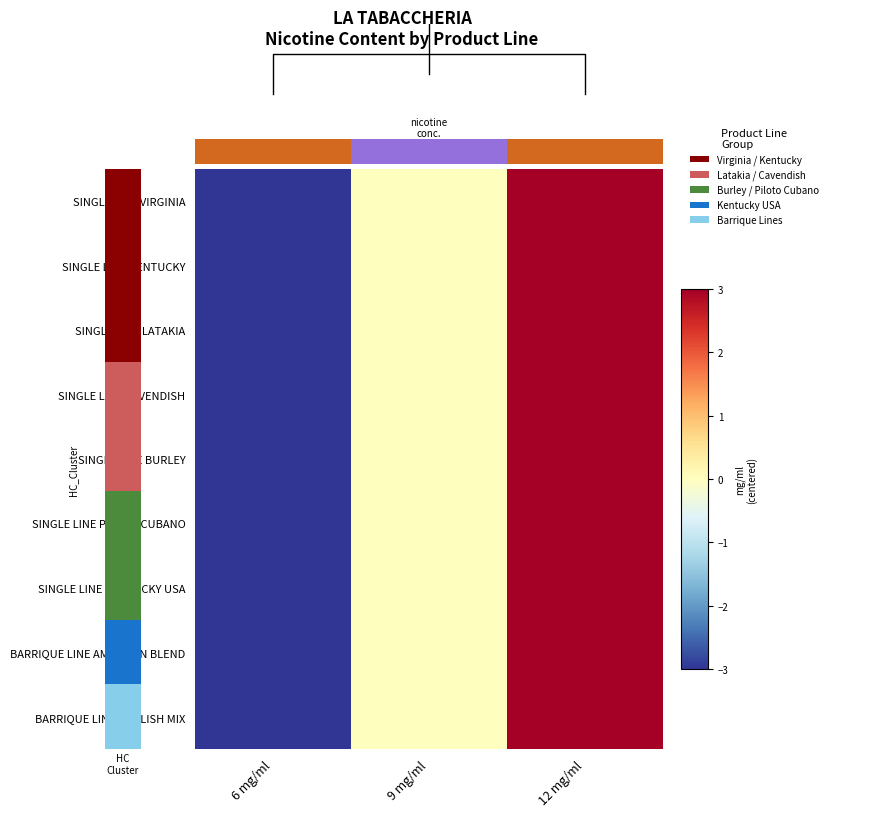

Is the value of SINGLE LINE KENTUCKY at 9 mg/ml greater than the value of SINGLE LINE LATAKIA at 6 mg/ml?

Yes